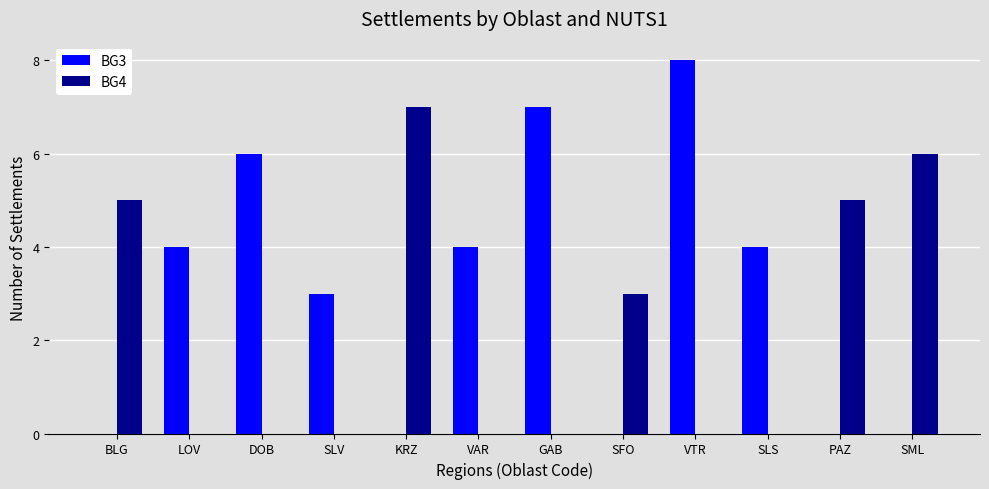

Reading left to right, what are all the values shown in this chart?

BG3: BLG=0	LOV=4	DOB=6	SLV=3	KRZ=0	VAR=4	GAB=7	SFO=0	VTR=8	SLS=4	PAZ=0	SML=0
BG4: BLG=5	LOV=0	DOB=0	SLV=0	KRZ=7	VAR=0	GAB=0	SFO=3	VTR=0	SLS=0	PAZ=5	SML=6